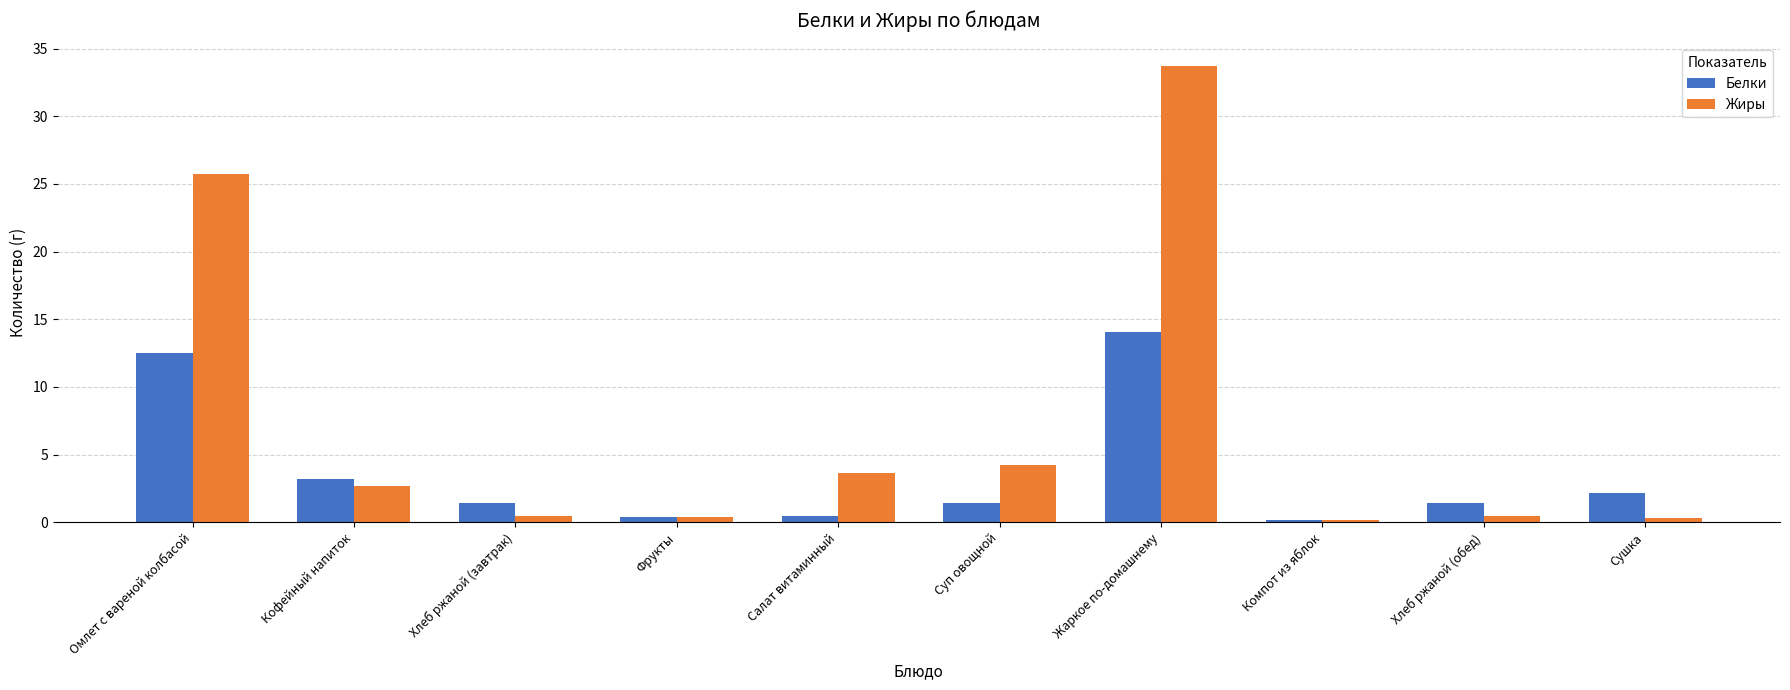

What is the maximum value for Белки?

14.1